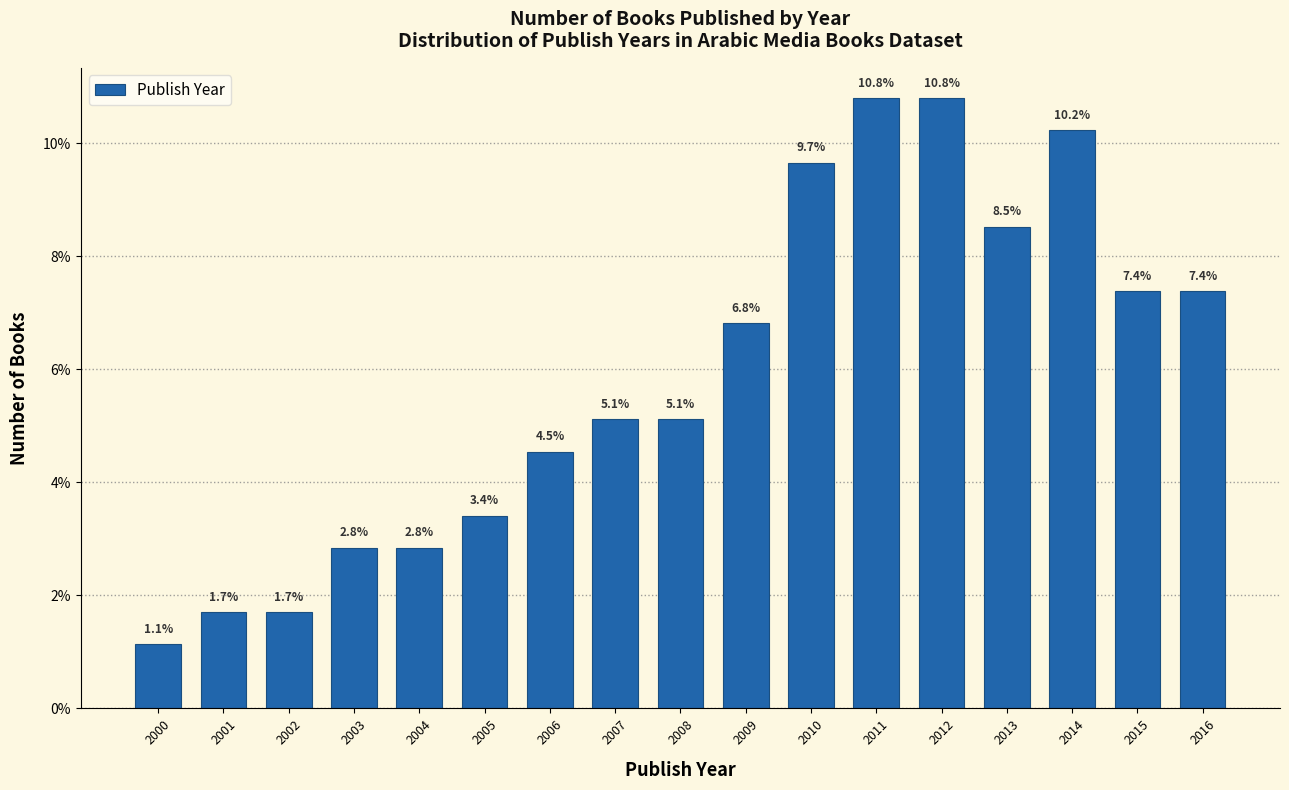

Reading left to right, what are all the values shown in this chart?

2000=1.1	2001=1.7	2002=1.7	2003=2.8	2004=2.8	2005=3.4	2006=4.5	2007=5.1	2008=5.1	2009=6.8	2010=9.7	2011=10.8	2012=10.8	2013=8.5	2014=10.2	2015=7.4	2016=7.4